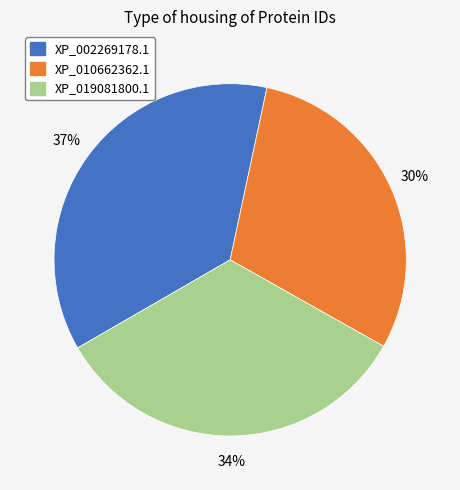

To the nearest percent, what is the combined percentage of XP_019081800.1 and XP_010662362.1?

63%